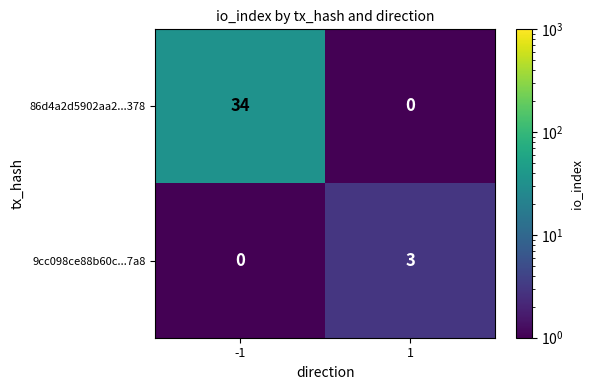

What is the minimum value shown in the chart?

0